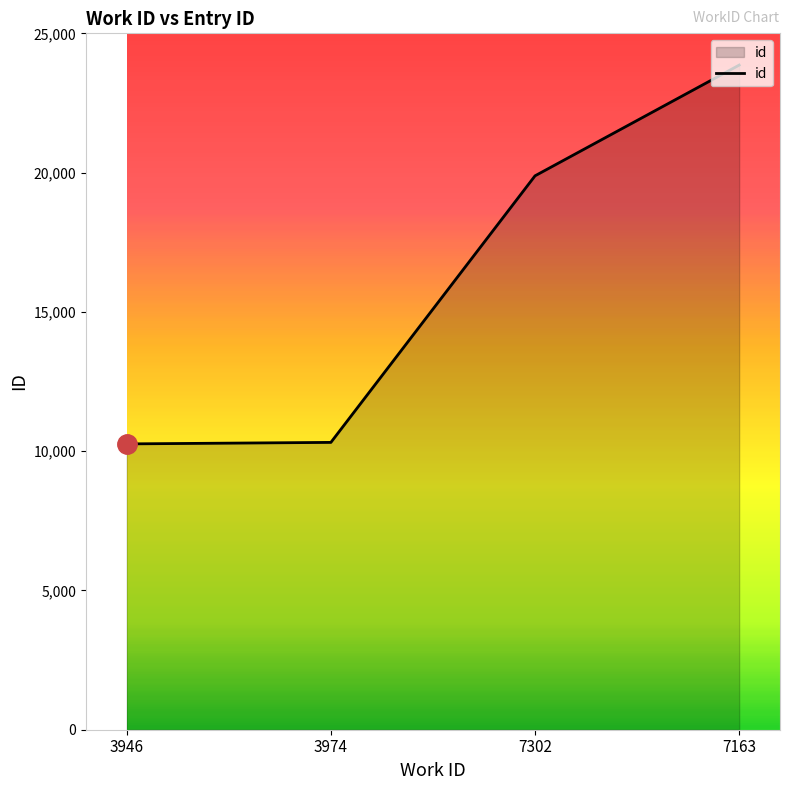

The value at 3974 is 10315. True or false?

True